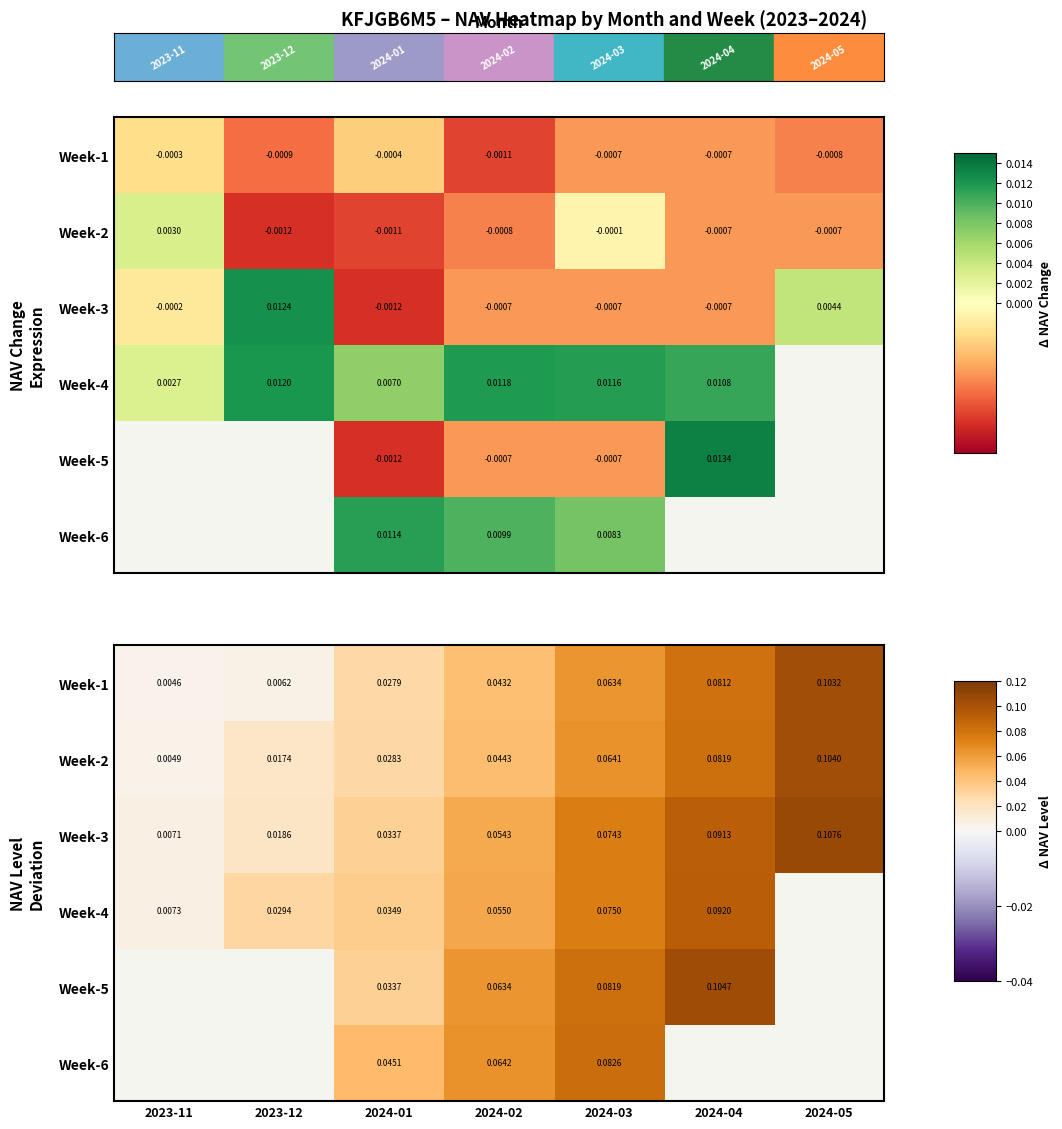

List the labels in order of Week-3 value, largest first.

2024-05, 2024-04, 2024-03, 2024-02, 2024-01, 2023-12, 2023-11